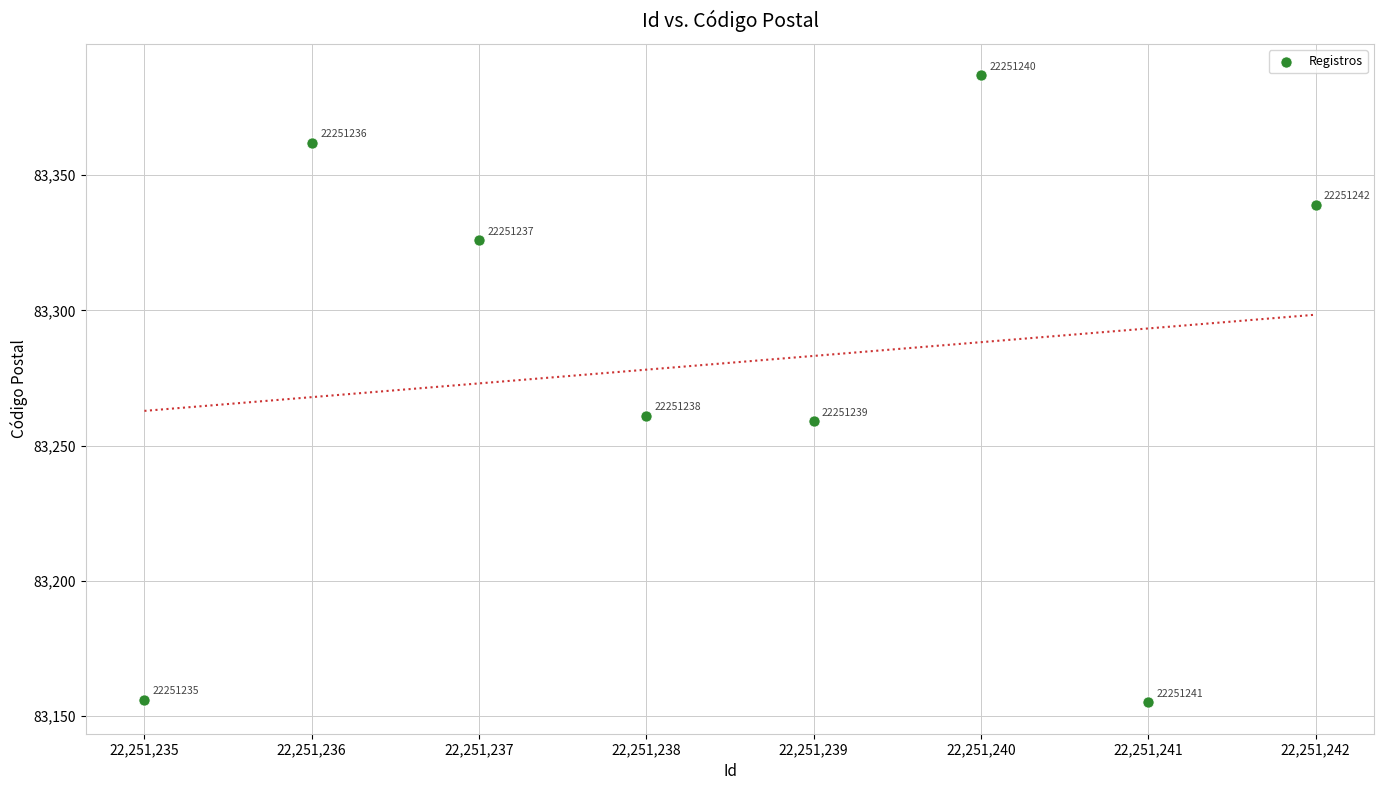

What is the range of Y values (max minus min)?

232